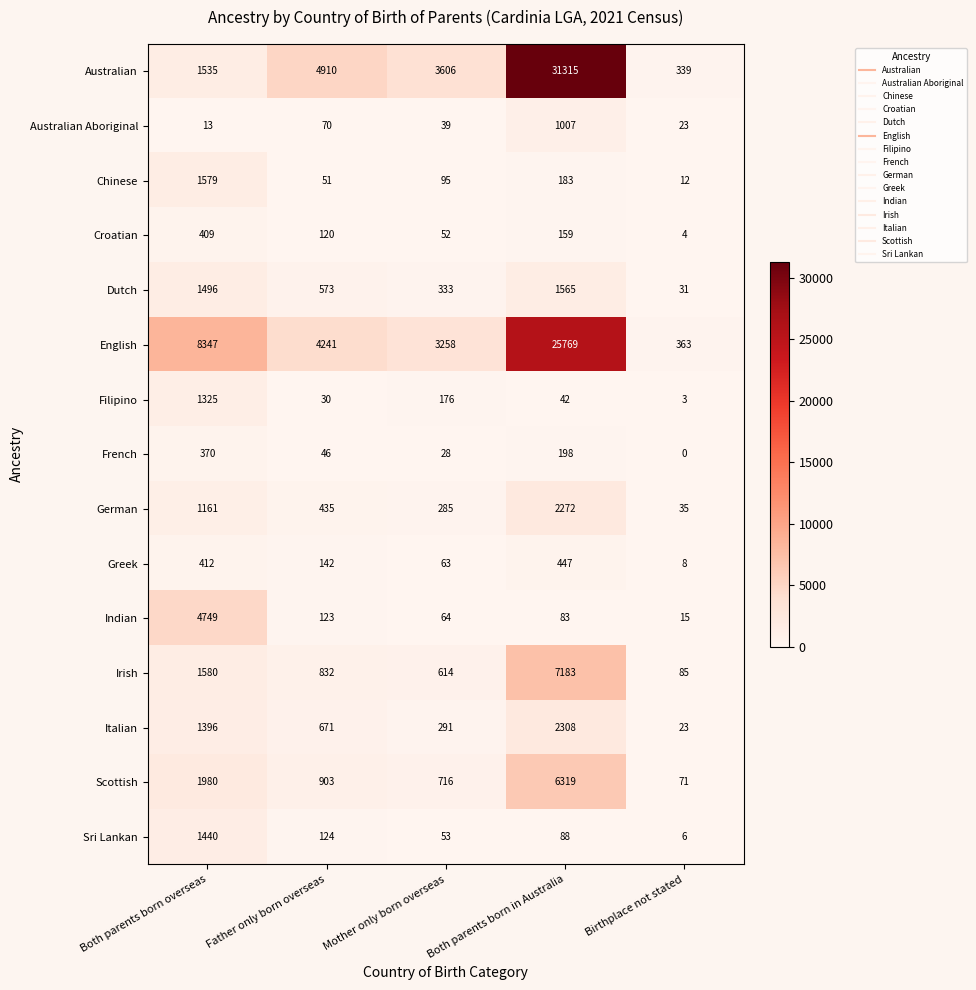

Which series has the widest spread of values?

Australian